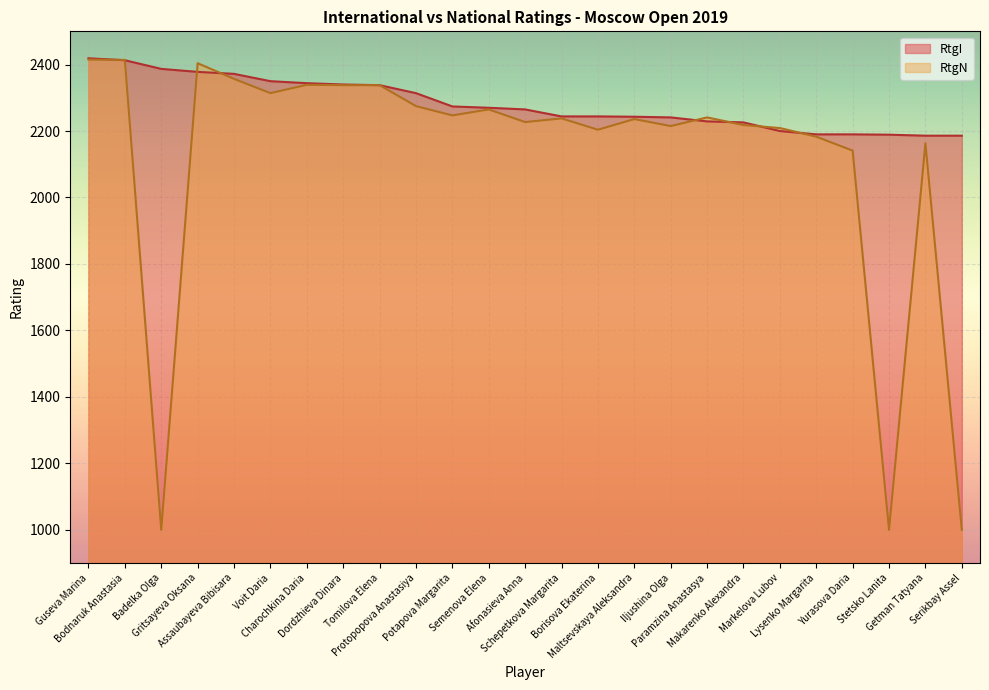

List the series in order of their peak value, highest first.

RtgI, RtgN